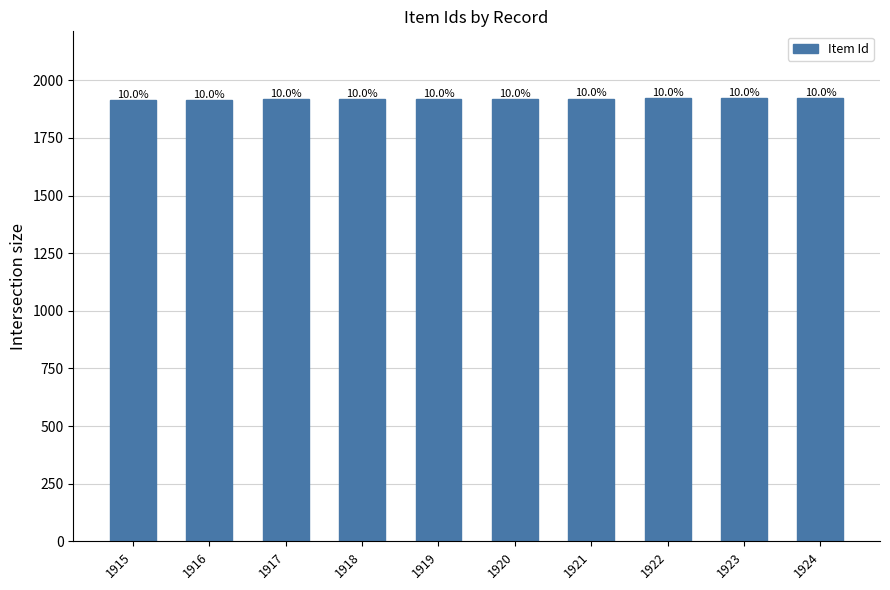

Are the bars horizontal?

No